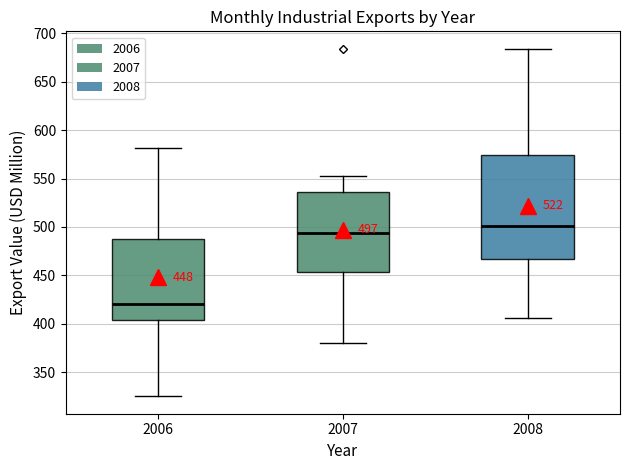

Which box's median line is the lowest?

2006